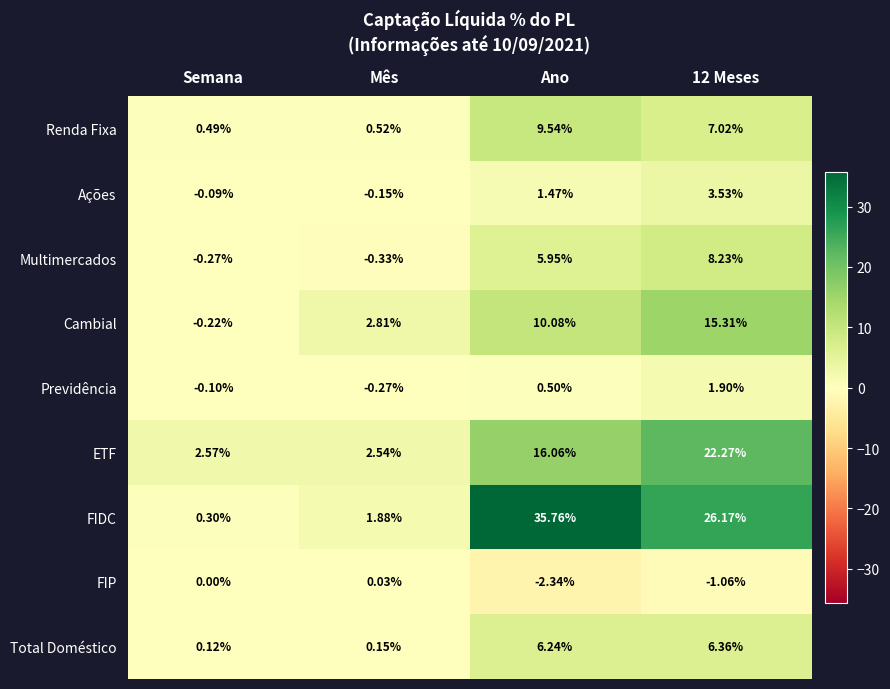

List the series in order of their peak value, lowest first.

FIP, Previdência, Ações, Total Doméstico, Multimercados, Renda Fixa, Cambial, ETF, FIDC